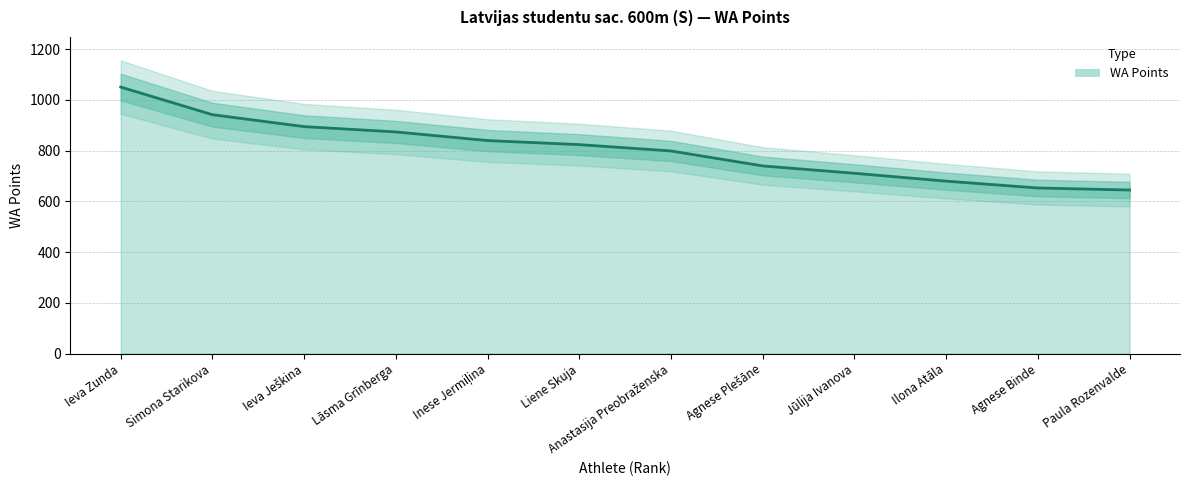

Reading right to left, what are all the values shown in this chart?

Paula Rozenvalde=645	Agnese Binde=653	Ilona Atāla=680	Jūlija Ivanova=711	Agnese Plešāne=740	Anastasija Preobraženska=799	Liene Skuja=824	Inese Jermiļina=840	Lāsma Grīnberga=874	Ieva Ješkina=895	Simona Starikova=942	Ieva Zunda=1051